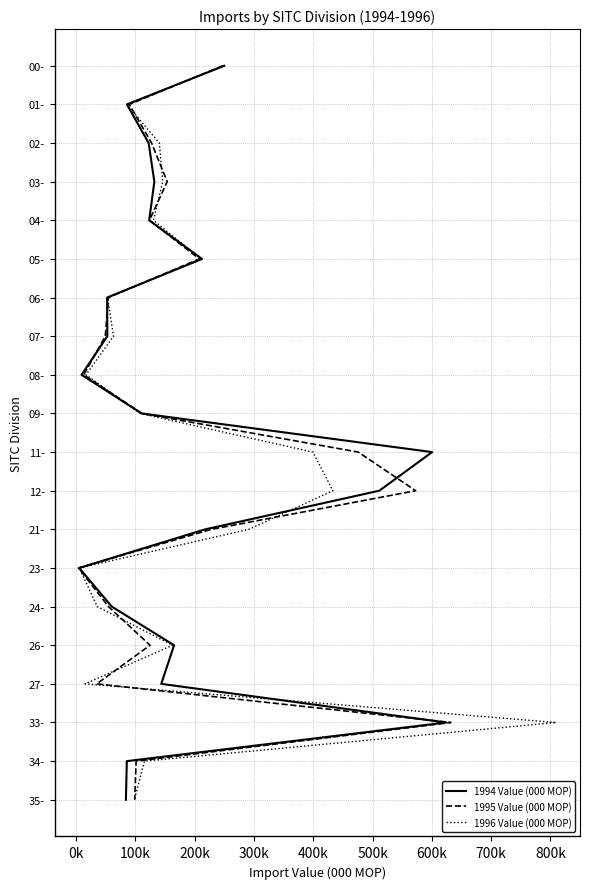

Which series has the largest total across all categories?

1994 Value (000 MOP)